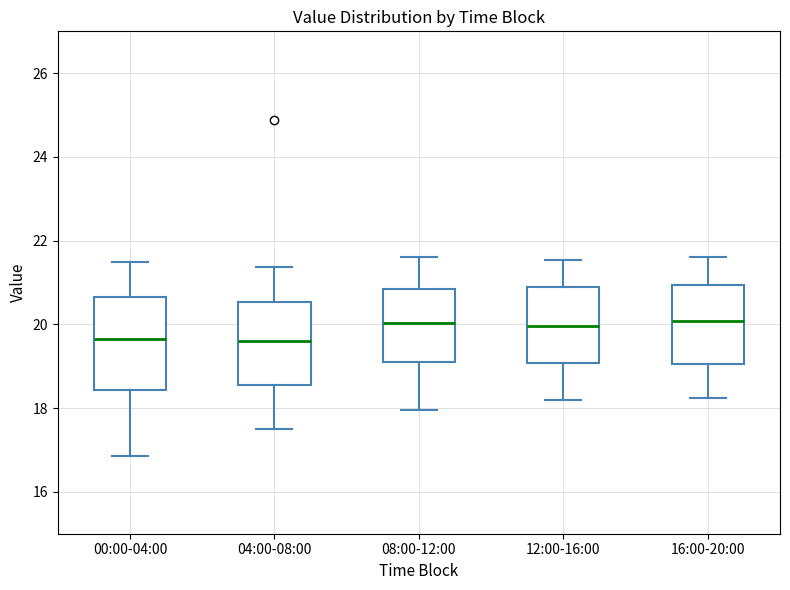

Which box is the tallest, from its lower edge to its upper edge?

00:00-04:00